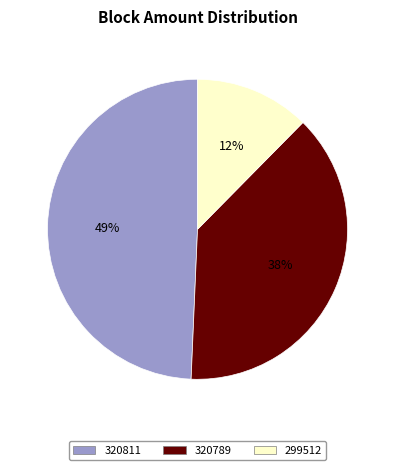

To the nearest percent, what percentage of the pie is 320789?

38%